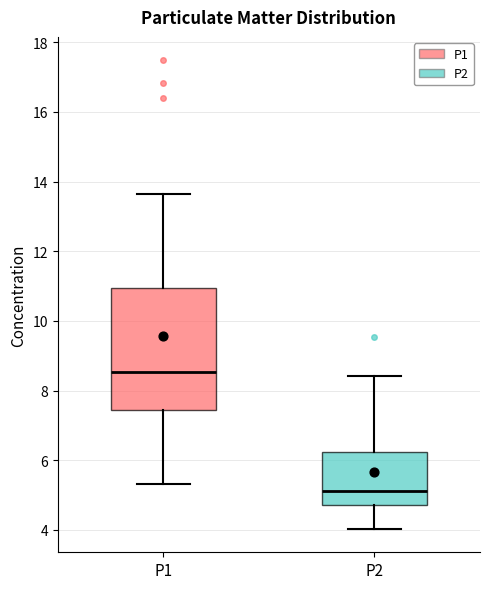

Reading left to right, read every box against the y-axis: the position of its median line, the range the box covers, and the ends of its whiskers. The values are not printed on the chart, so give them approximately, as read against the axis.

P1: median 8.6, box 7.4 to 11.0, whiskers 5.4 to 13.6
P2: median 5.2, box 4.8 to 6.2, whiskers 4.0 to 8.4